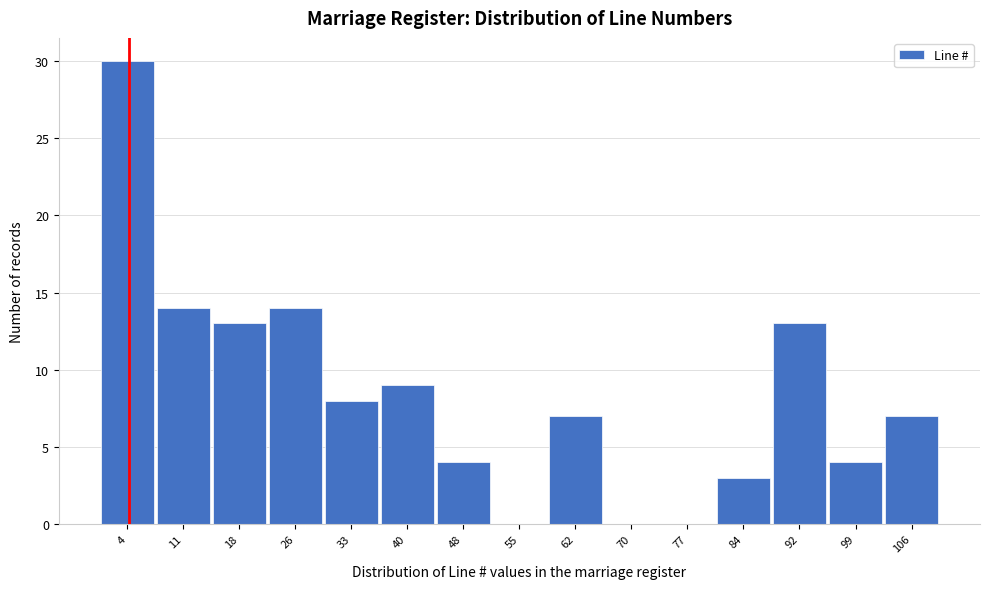

Reading left to right, extract all data points from this chart.

4=30	11=14	18=13	26=14	33=8	40=9	48=4	55=0	62=7	70=0	77=0	84=3	92=13	99=4	106=7